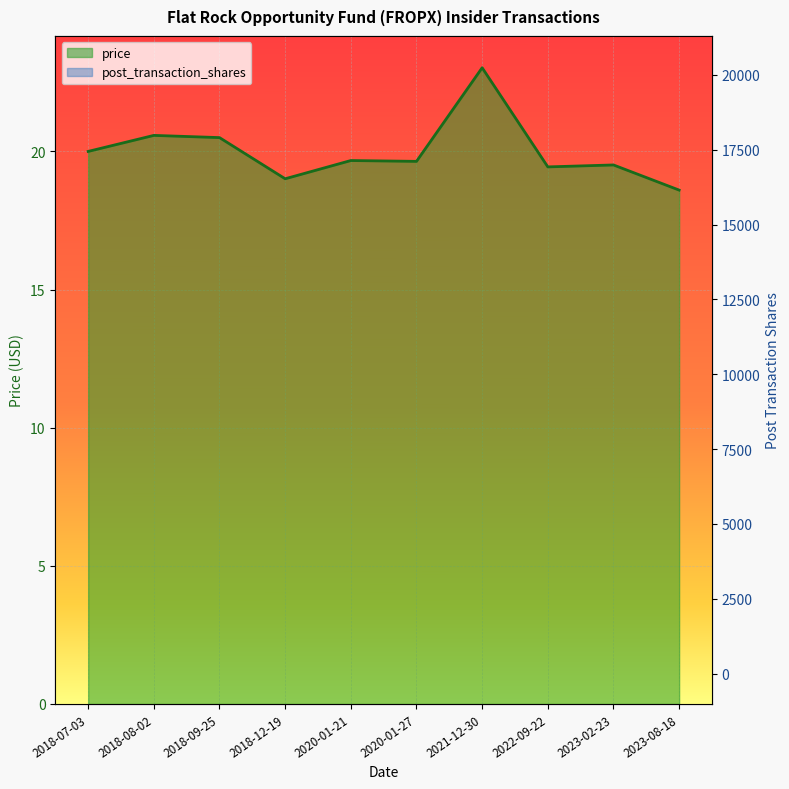

Reading left to right, transcribe all the data shown in this chart.

price: 2018-07-03=20.0	2018-08-02=20.6	2018-09-25=20.5	2018-12-19=19.0	2020-01-21=19.7	2020-01-27=19.6	2021-12-30=23.0	2022-09-22=19.4	2023-02-23=19.5	2023-08-18=18.6
post_transaction_shares: 2018-07-03=6650.0	2018-08-02=9905.0	2018-09-25=13035.0	2018-12-19=15666.0	2020-01-21=17428.0	2020-01-27=17472.0	2021-12-30=20289.4	2022-09-22=16895.2	2023-02-23=17761.9	2023-08-18=18903.0